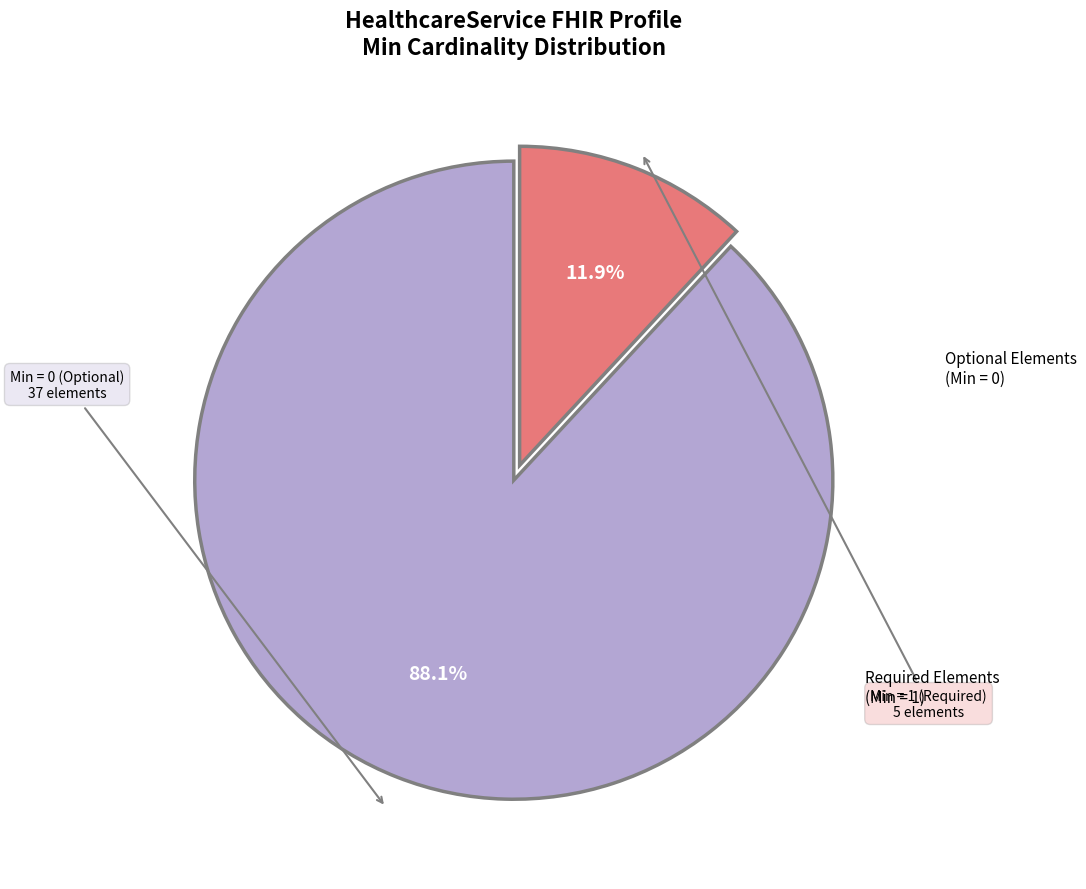

Count the number of slices in the pie.

2